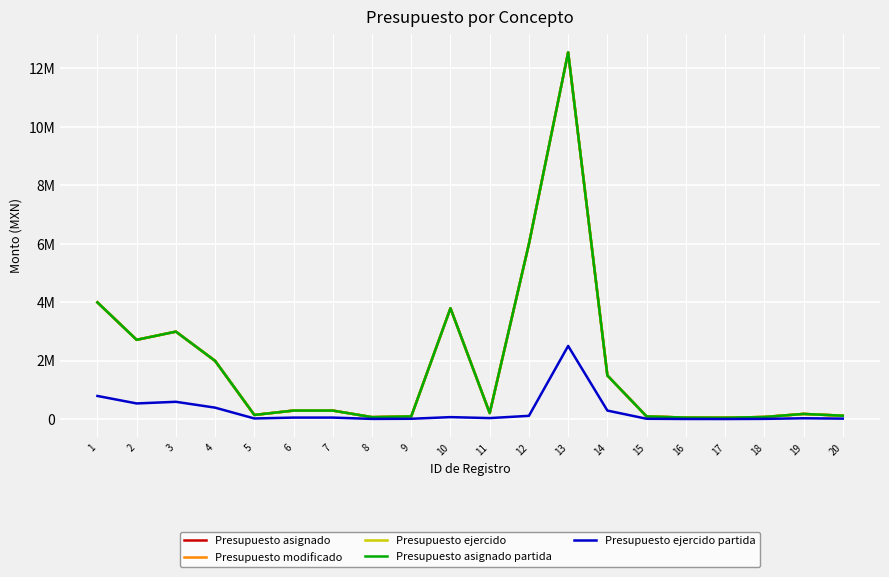

List the labels in order of Presupuesto asignado value, smallest first.

17, 16, 8, 18, 9, 15, 20, 5, 19, 11, 6, 7, 14, 4, 2, 3, 10, 1, 12, 13